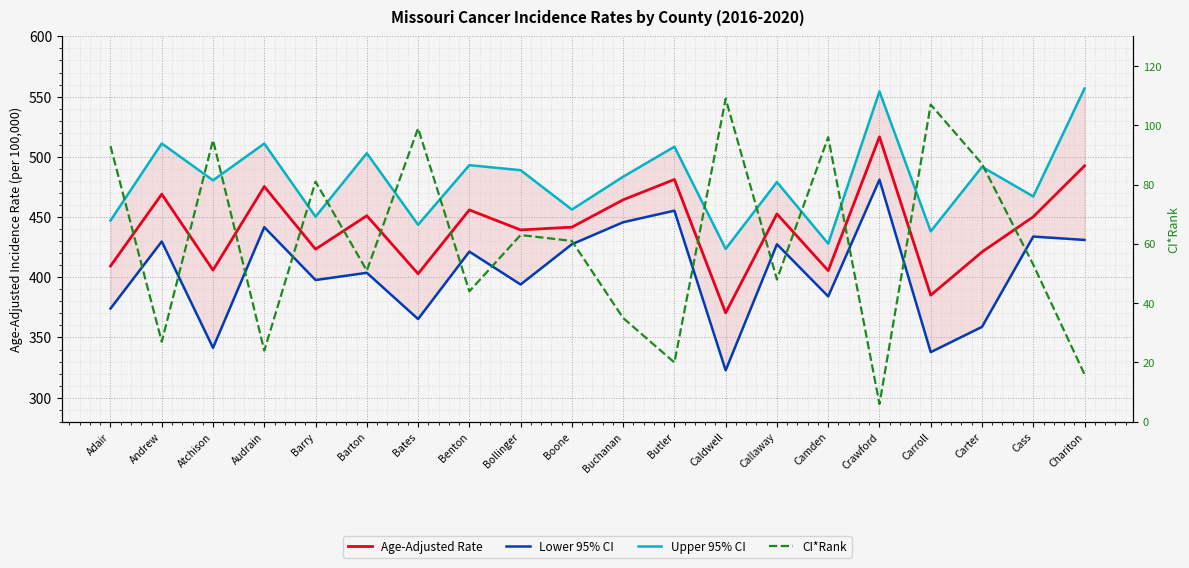

What is the value of the CI*Rank point at the 13th from the left?

109.0